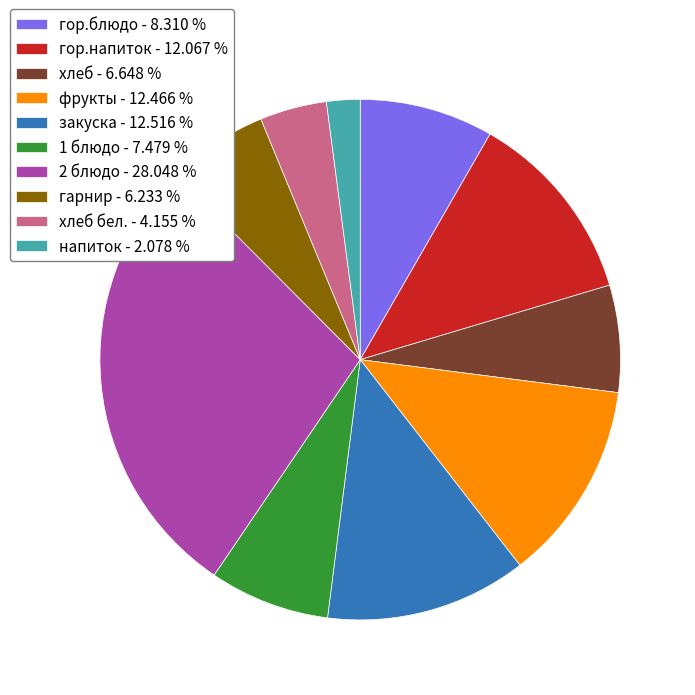

Is the sum of гор.блюдо - 8.310 % and хлеб - 6.648 % greater than half?

No